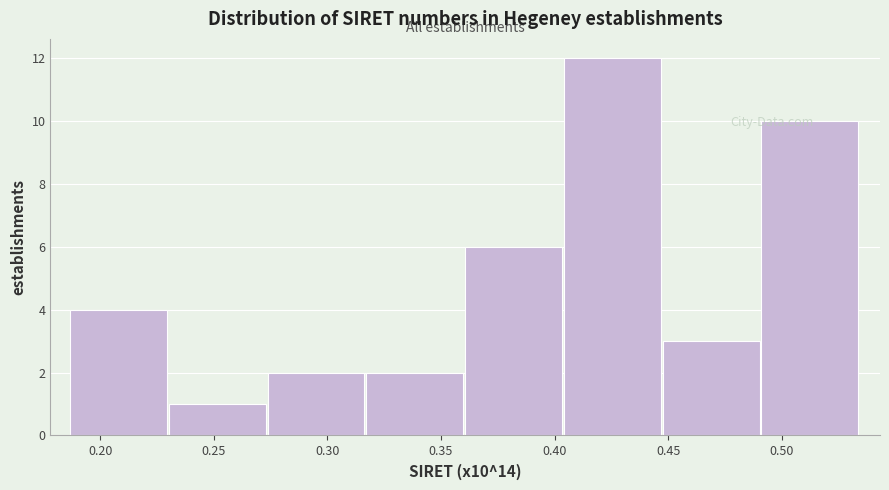

How tall is the bar that spans 0.275 to 0.315 on the x-axis? Neither the bar edges nor the heights are printed on the chart, so give them approximately, as read against the axes.

2